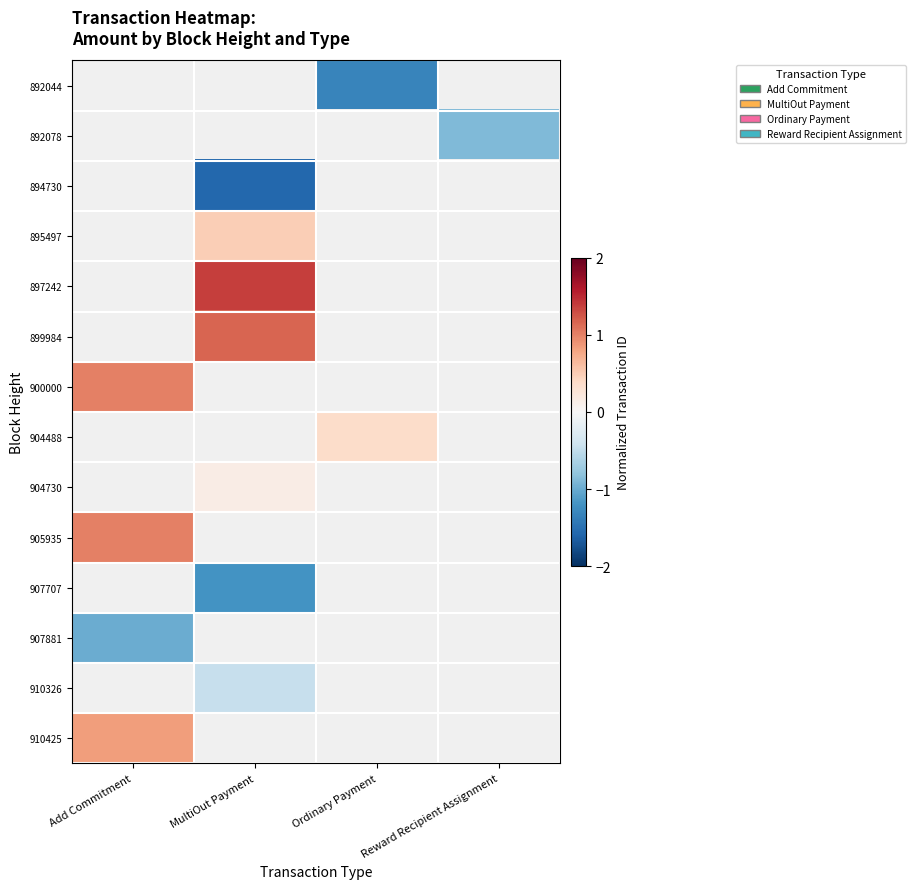

Rank the categories by 907707 value from lowest to highest.

Add Commitment, MultiOut Payment, Ordinary Payment, Reward Recipient Assignment